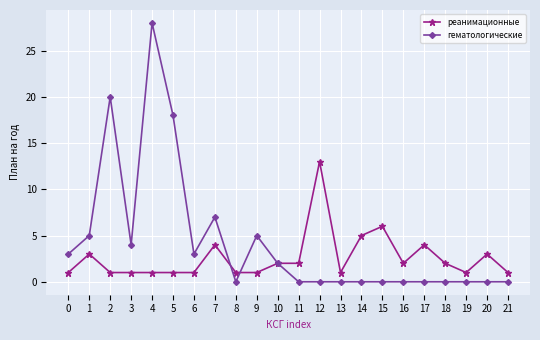

What is the value of the реанимационные point at the 8th from the left?

4